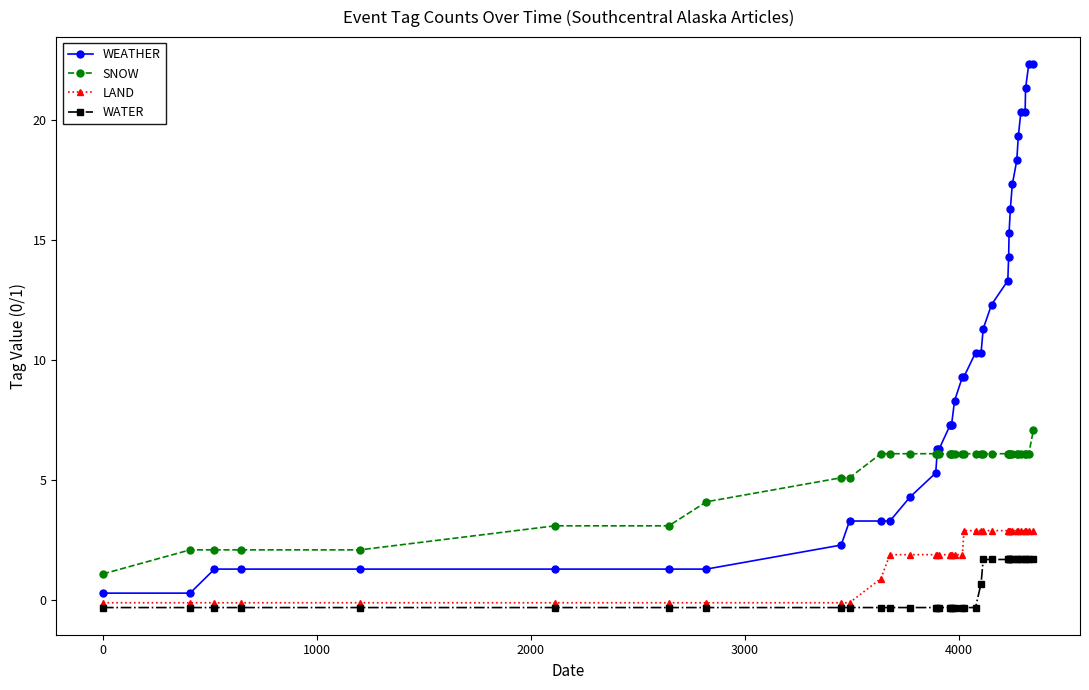

What is the highest value of the LAND series?

2.9